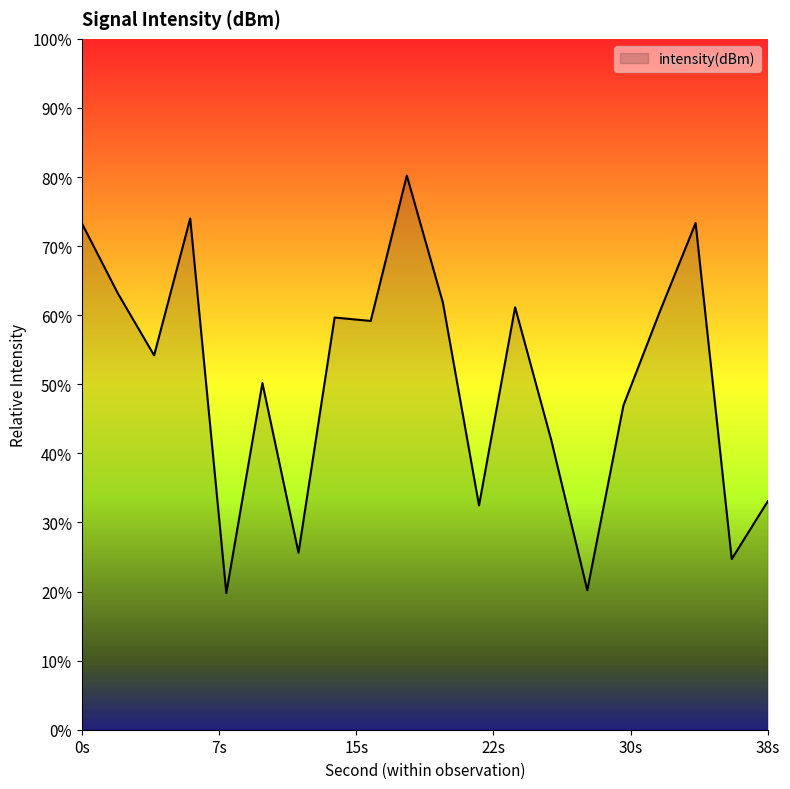

True or false: there are more than 1 points higher than both neighbors.

True